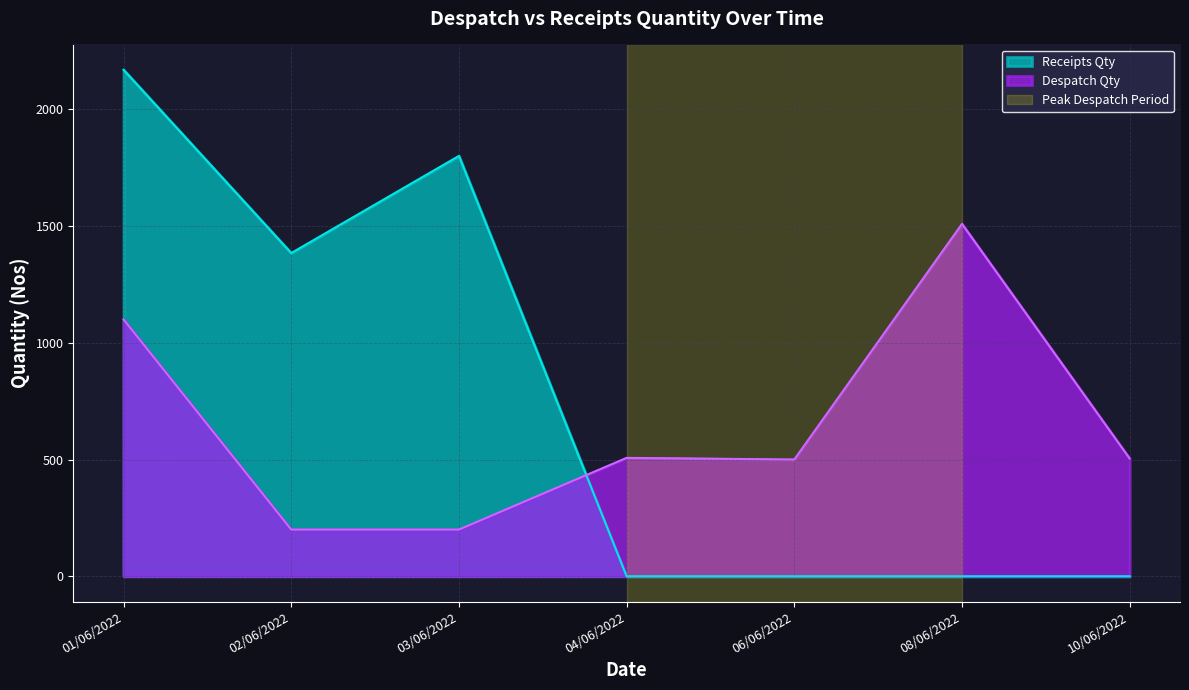

What is the difference between the highest and lowest values at 06/06/2022?

500